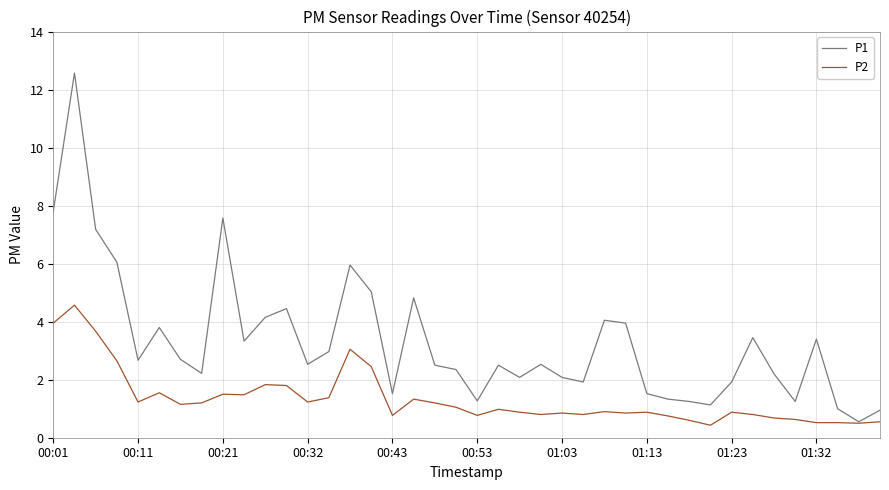

Which series has the widest spread of values?

P1